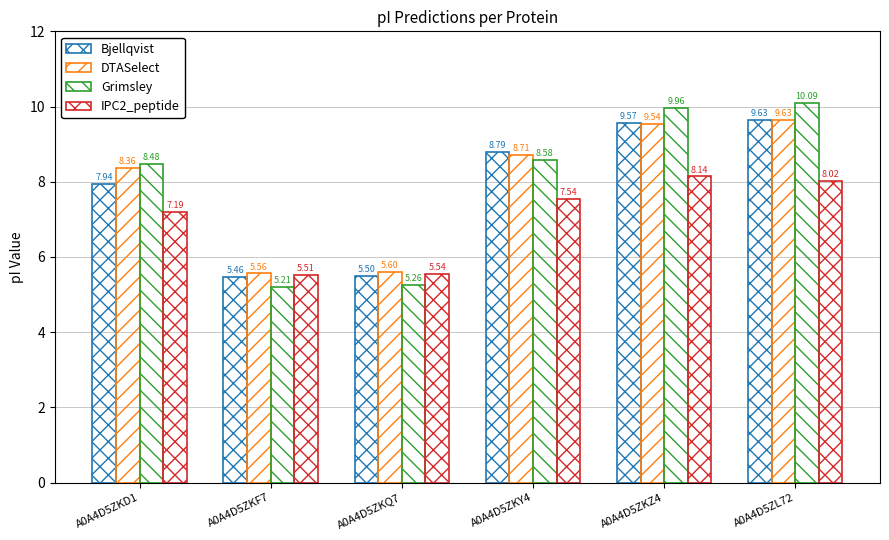

The value of IPC2_peptide at A0A4D5ZKD1 is 9.9. True or false?

False